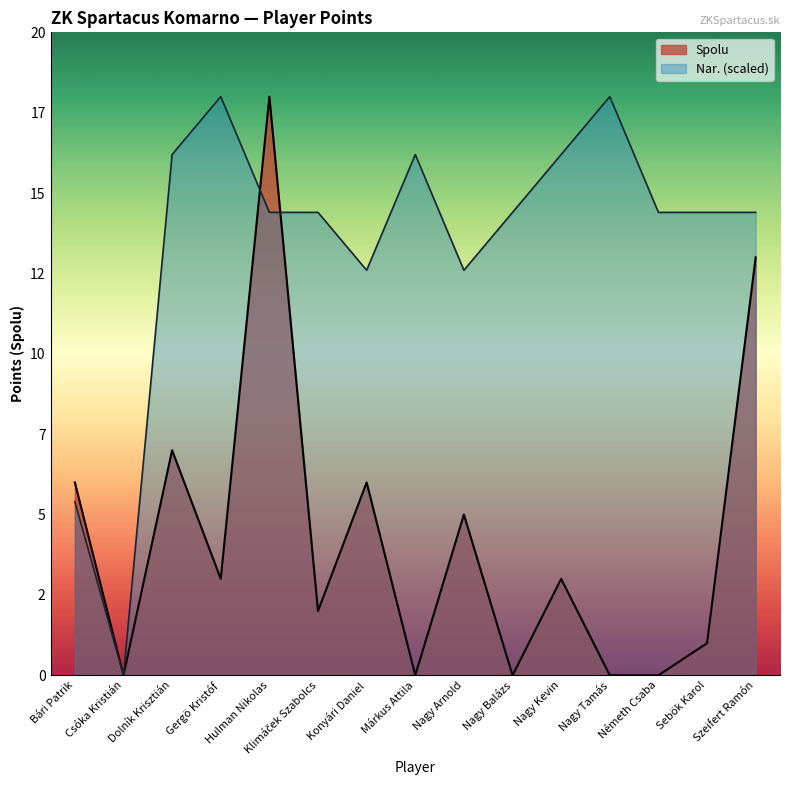

Reading left to right, list all the values displayed in this chart.

Spolu: Bári Patrik=6.0	Csóka Kristián=0.0	Dolník Krisztián=7.0	Gergö Kristóf=3.0	Hulman Nikolas=18.0	Klimáček Szabolcs=2.0	Konyári Daniel=6.0	Márkus Attila=0.0	Nagy Arnold=5.0	Nagy Balázs=0.0	Nagy Kevin=3.0	Nagy Tamás=0.0	Németh Csaba=0.0	Sebök Karol=1.0	Szeifert Ramón=13.0
Nar.: Bári Patrik=5.4	Csóka Kristián=0.0	Dolník Krisztián=16.2	Gergö Kristóf=18.0	Hulman Nikolas=14.4	Klimáček Szabolcs=14.4	Konyári Daniel=12.6	Márkus Attila=16.2	Nagy Arnold=12.6	Nagy Balázs=14.4	Nagy Kevin=16.2	Nagy Tamás=18.0	Németh Csaba=14.4	Sebök Karol=14.4	Szeifert Ramón=14.4